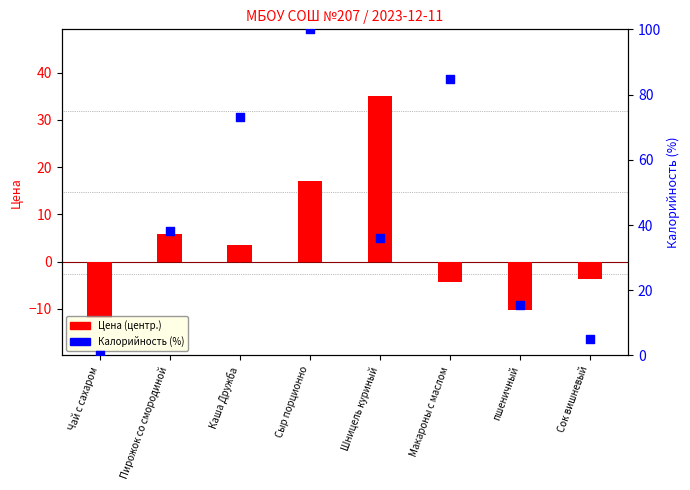

Which series has the widest spread of Y values?

Калорийность (%)